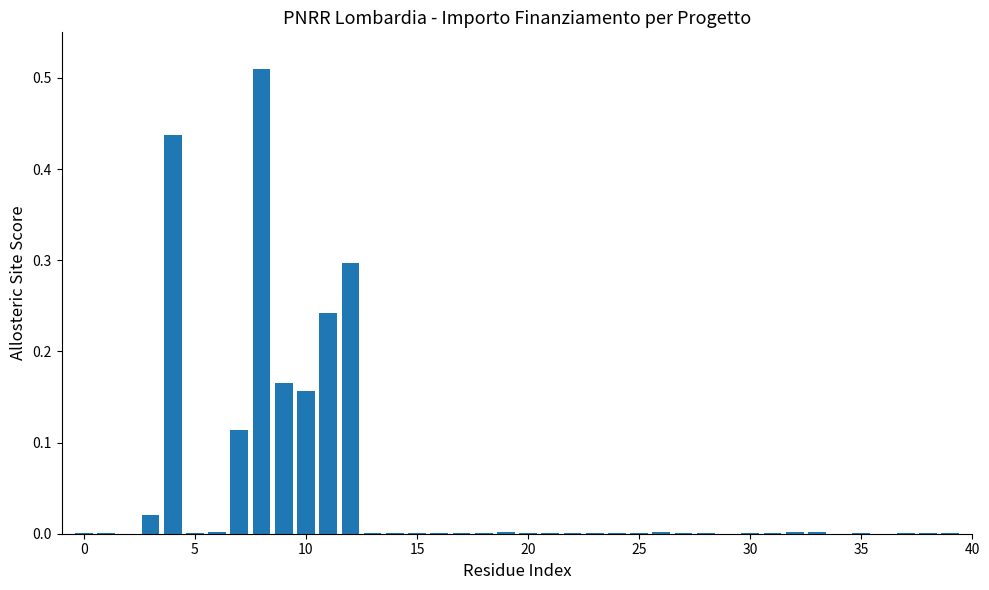

How many data points does each series have?

40